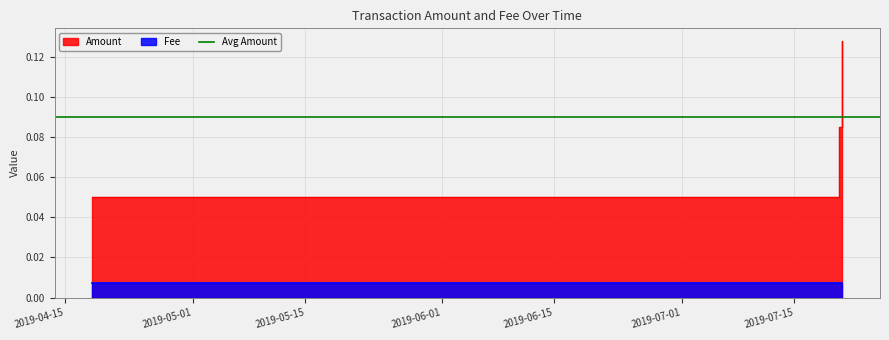

List the labels in order of value, largest first.

2019-04-18 09:27:54, 2019-07-20 13:12:27, 2019-07-20 23:55:32